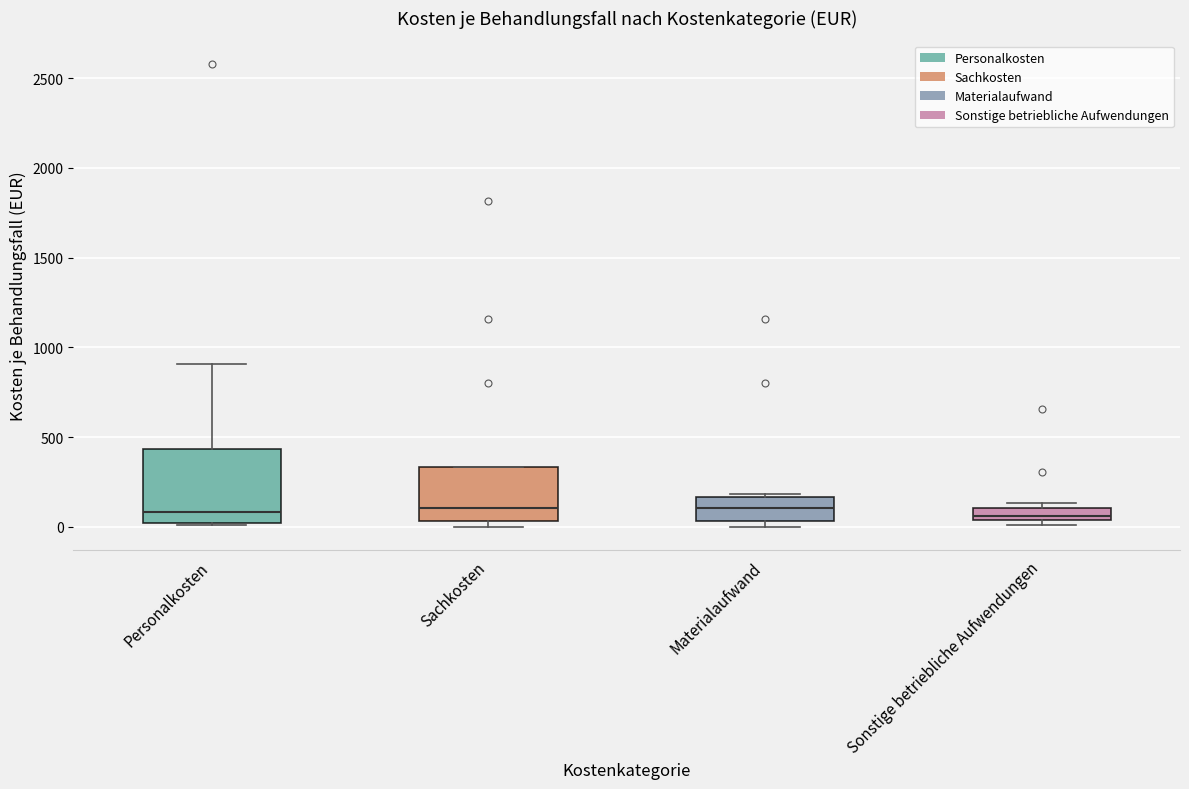

Where is the lower edge of the box for Personalkosten on the y-axis? The values are not printed on the chart, so give them approximately, as read against the axis.

0